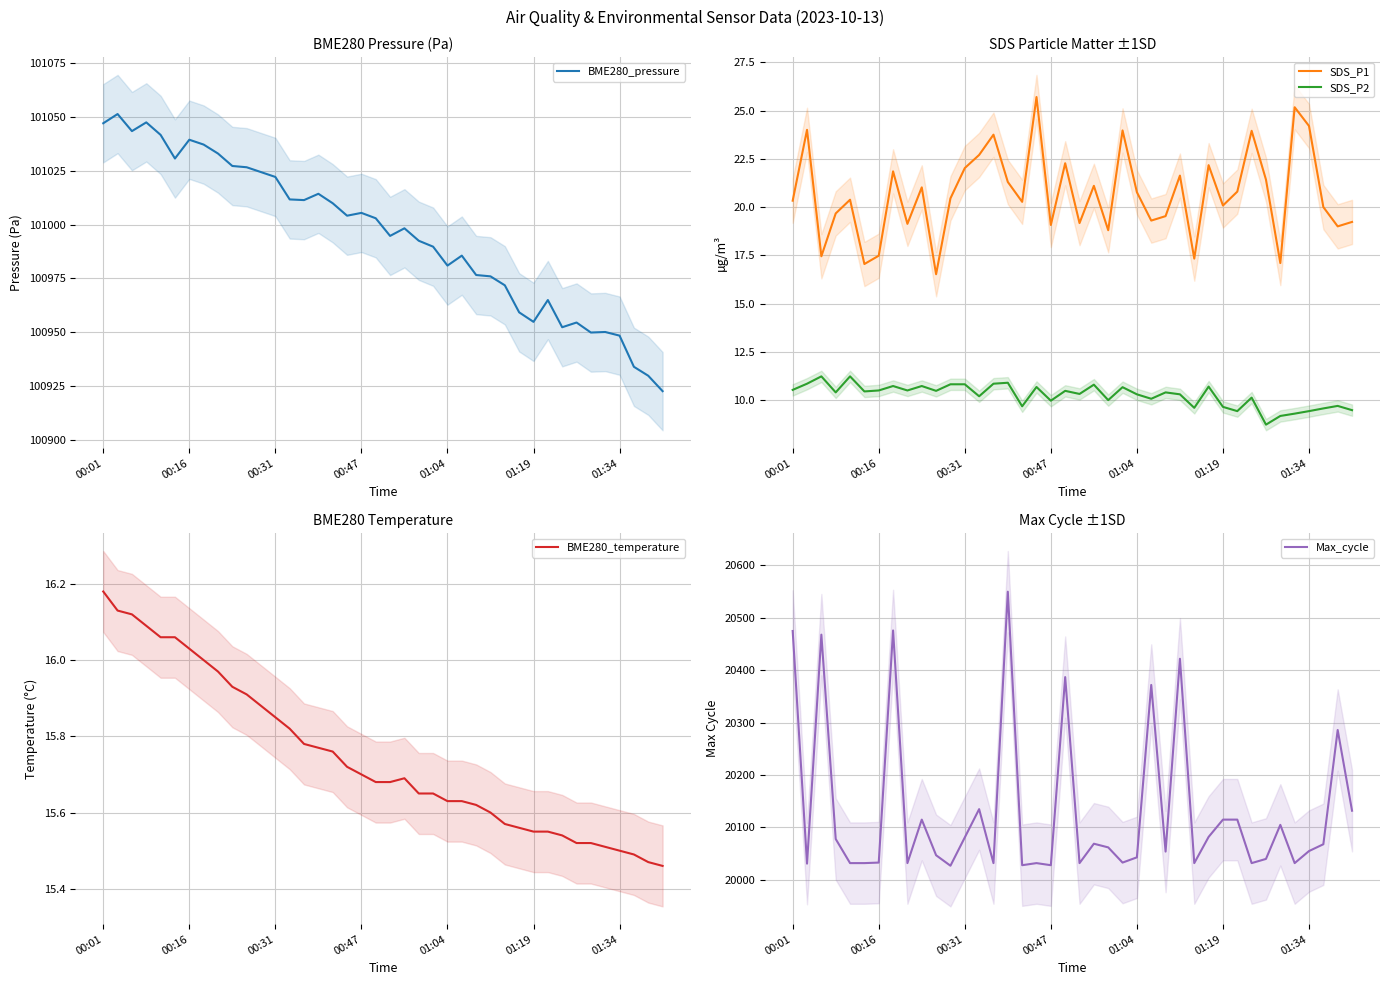

True or false: SDS_P1 has a value of 6.4 at 28.

False